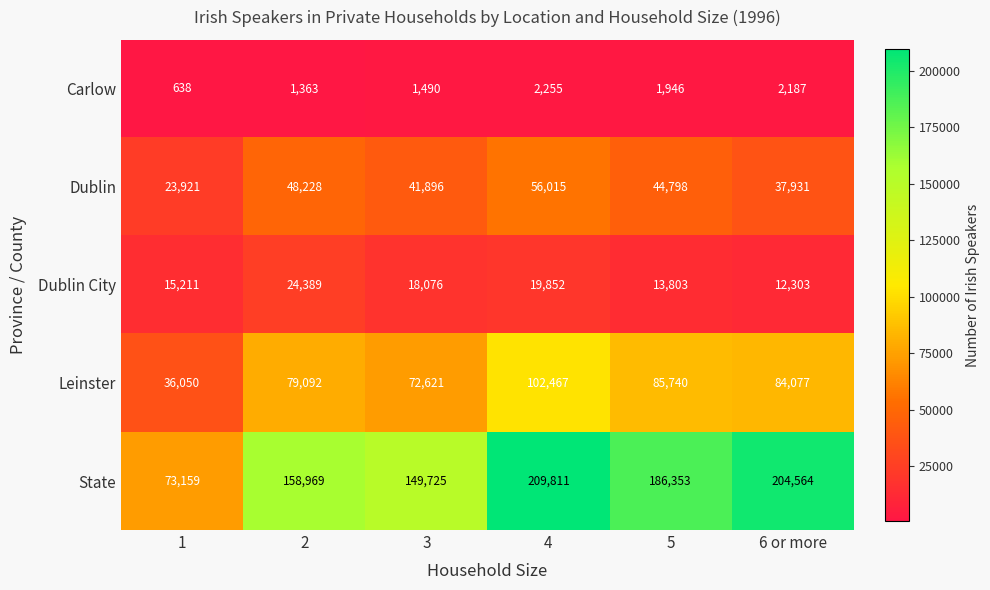

What is the spread (max minus min) of values at 4?

207556